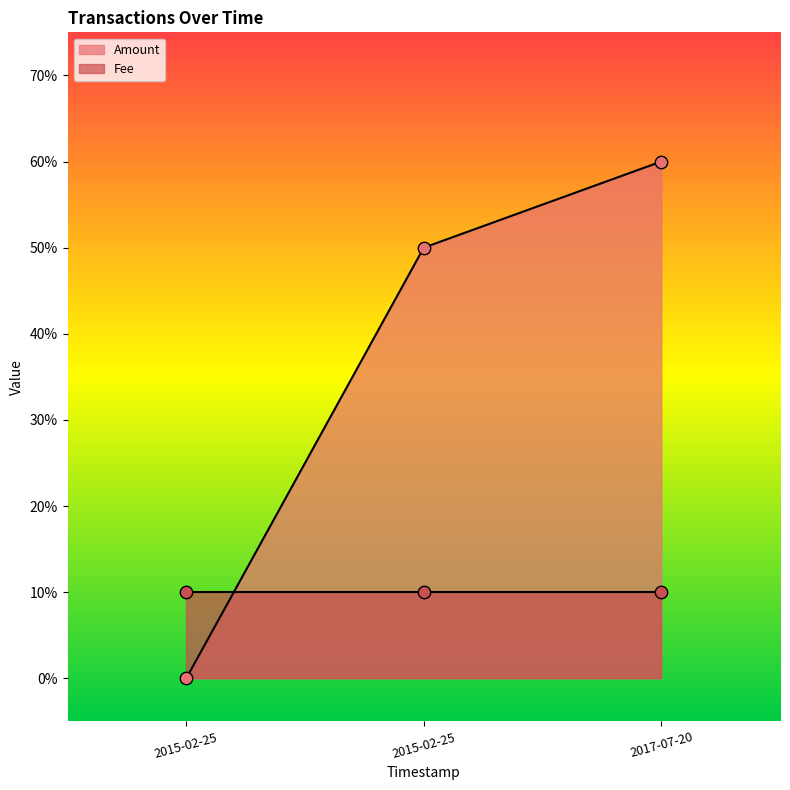

Which has a higher value, 2017-07-20 or 2015-02-25?

2017-07-20